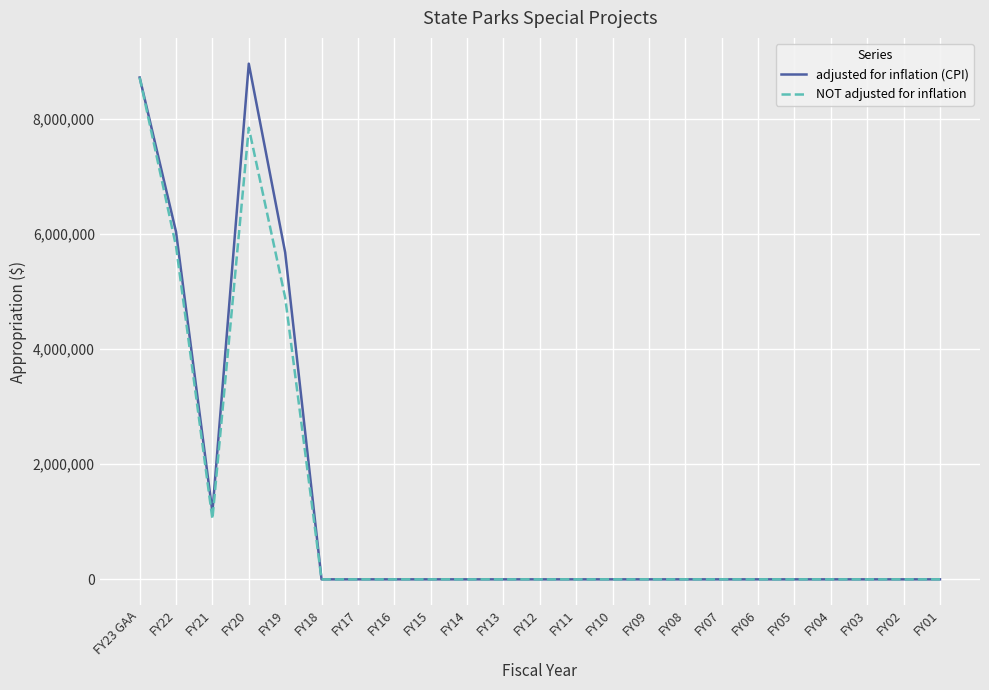

Rank the series by their maximum value, from highest to lowest.

adjusted for inflation (CPI), NOT adjusted for inflation